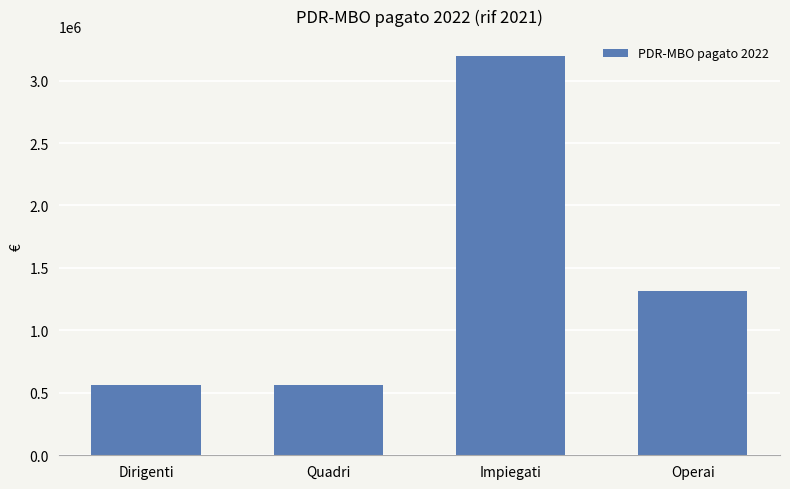

What is the value of the 2nd bar from the left?

564623.0